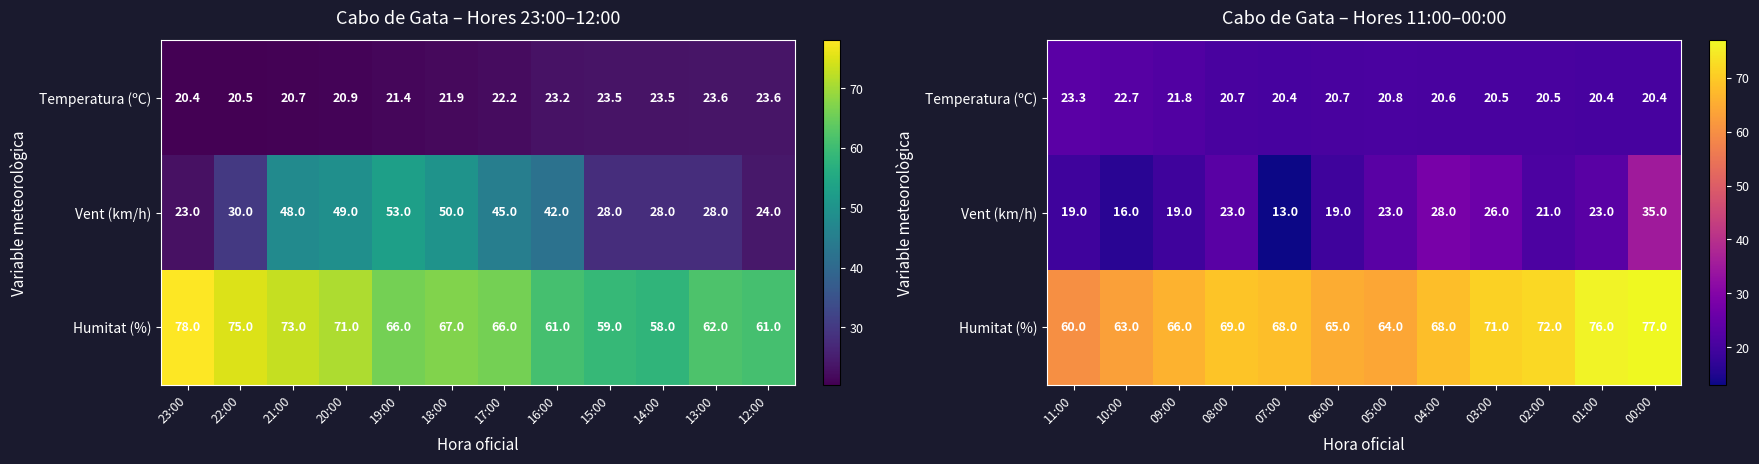

Rank the series by their maximum value, from highest to lowest.

Humitat (%), Vent (km/h), Temperatura (ºC)